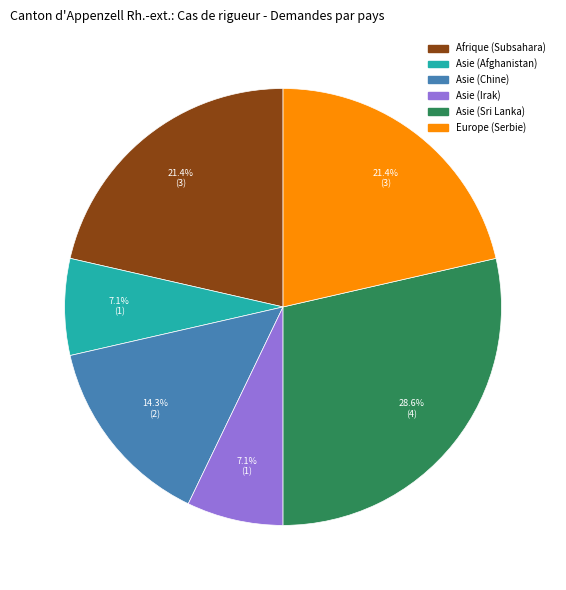

Is it true that Afrique (Subsahara) is 21% of the pie?

True